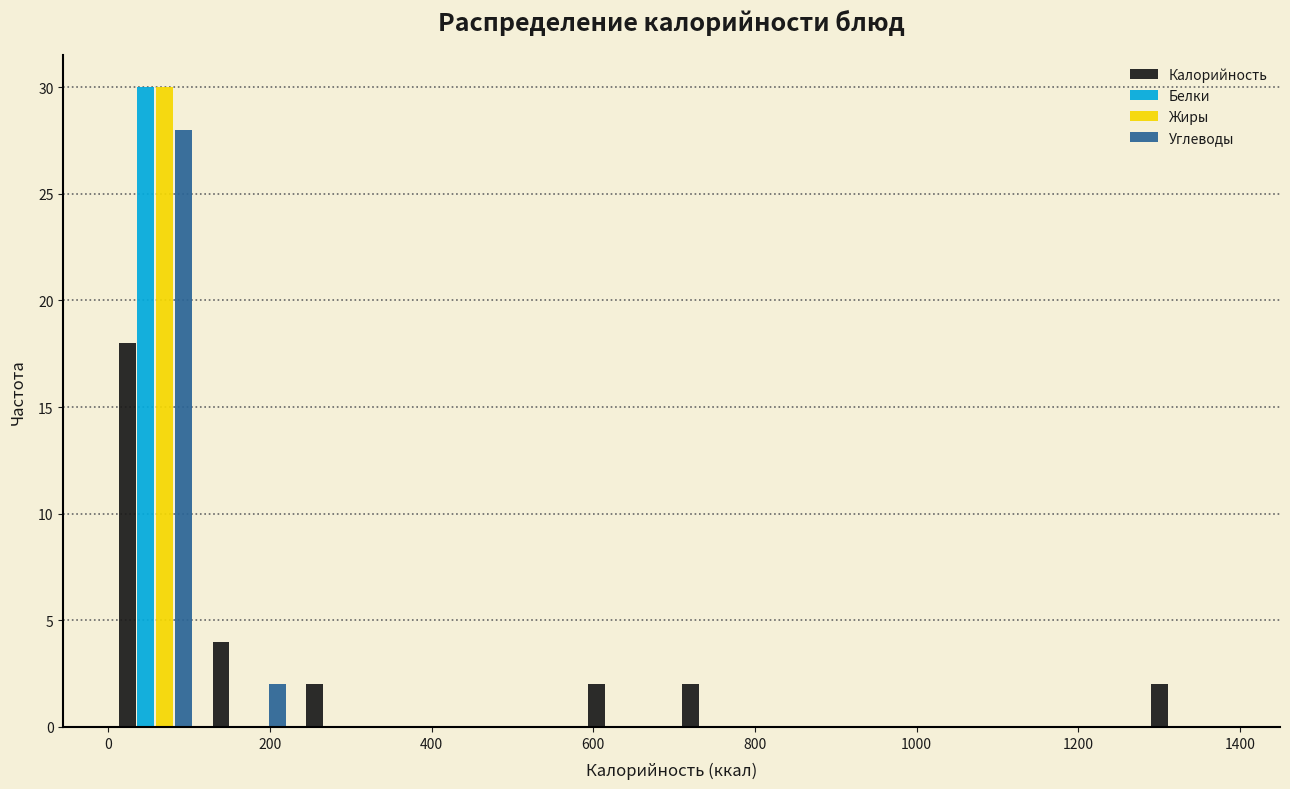

In the Белки series, which range on the x-axis has the tallest bar?

0 to 120